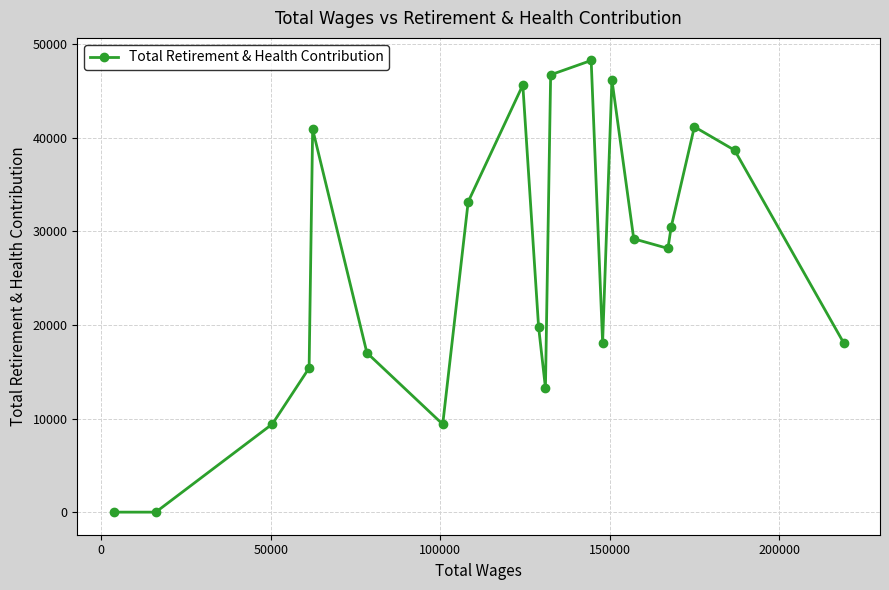

Does the chart display data point markers on the line(s)?

Yes